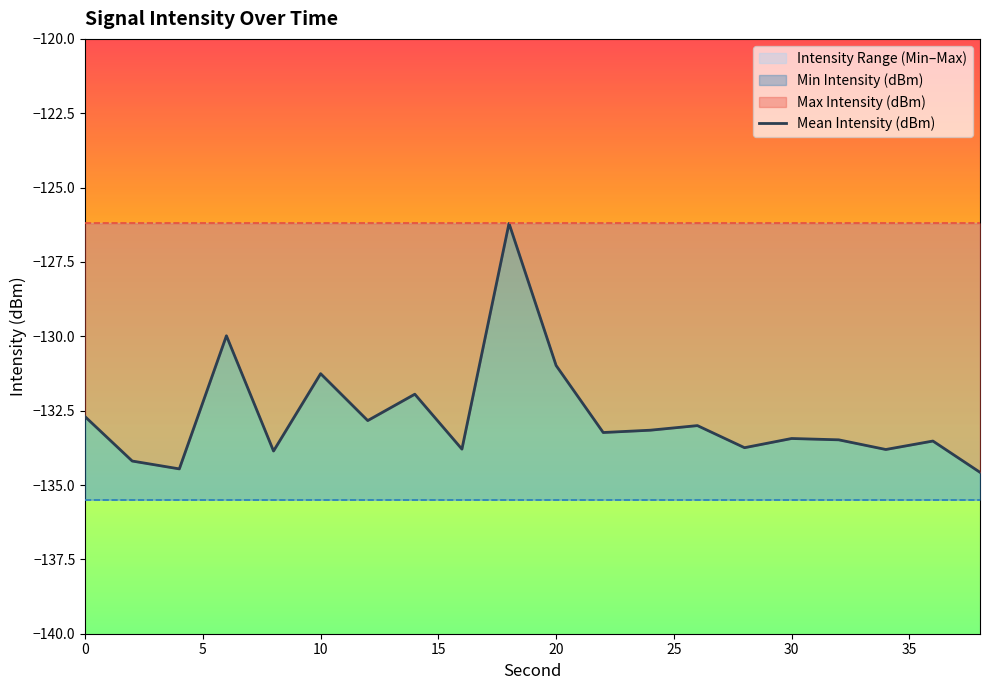

What is the maximum value shown in the chart?

-126.2